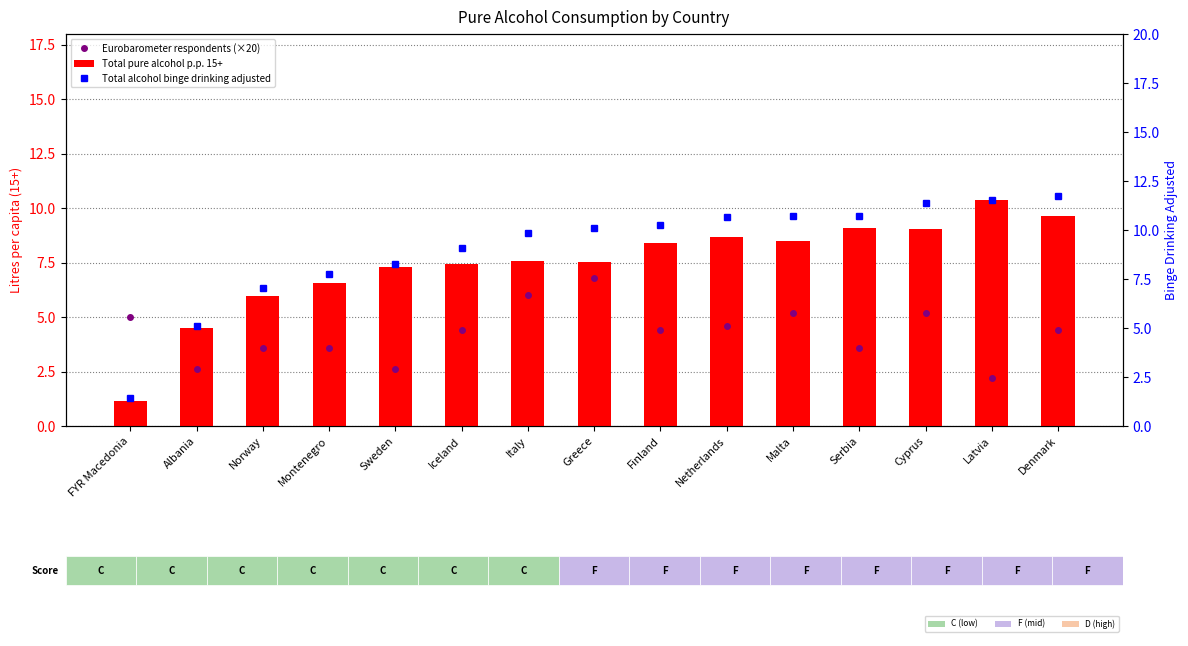

Reading left to right, what are all the values shown in this chart?

Eurobarometer respondents (×20): 5.0	2.6	3.6	3.6	2.6	4.4	6.0	6.8	4.4	4.6	5.2	3.6	5.2	2.2	4.4
Total pure alcohol p.p. 15+: 1.1	4.5	6.0	6.6	7.3	7.5	7.6	7.5	8.4	8.7	8.5	9.1	9.0	10.4	9.6
Total alcohol binge drinking adjusted: 1.4	5.1	7.0	7.7	8.2	9.1	9.8	10.1	10.2	10.7	10.7	10.7	11.4	11.5	11.8